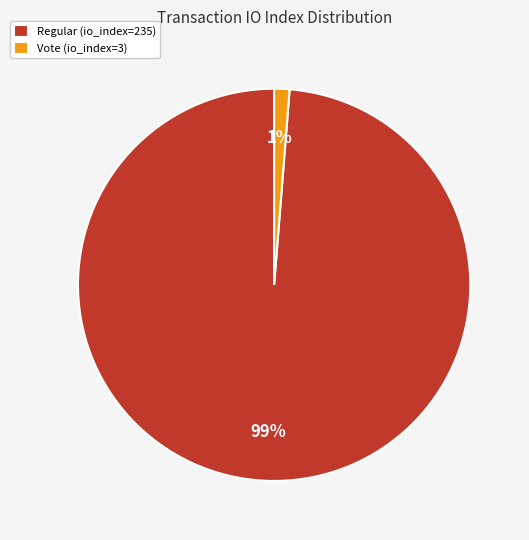

Combined, do Regular (io_index=235) and Vote (io_index=3) account for over 50%?

Yes